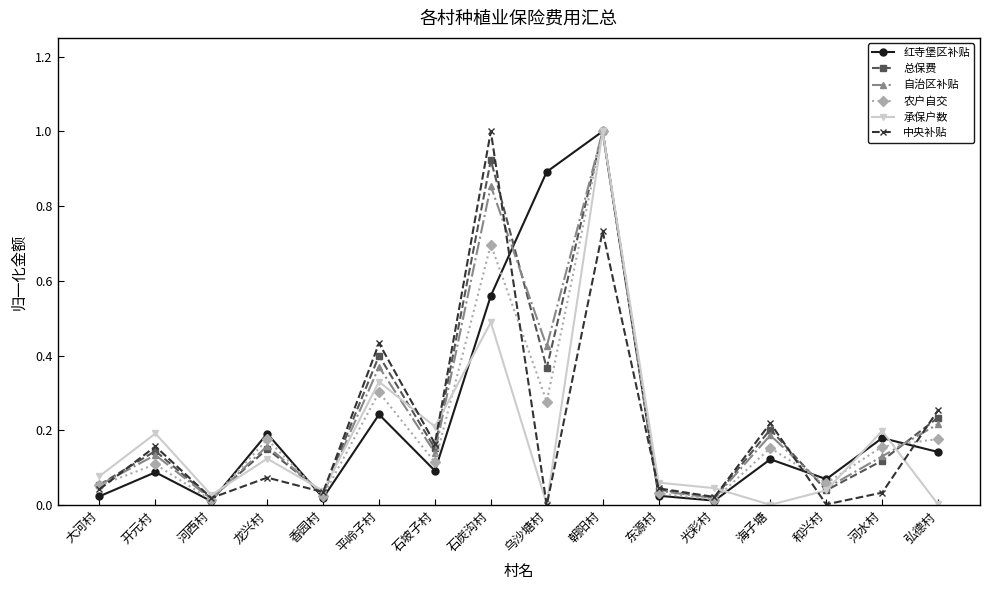

What is the total value across all series at 开元村?

0.8